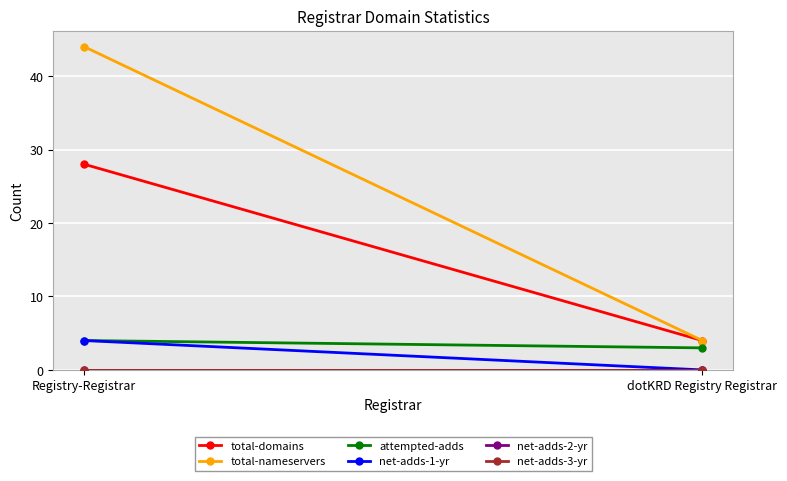

Between Registry-Registrar and dotKRD Registry Registrar, which series saw the biggest shift?

total-nameservers